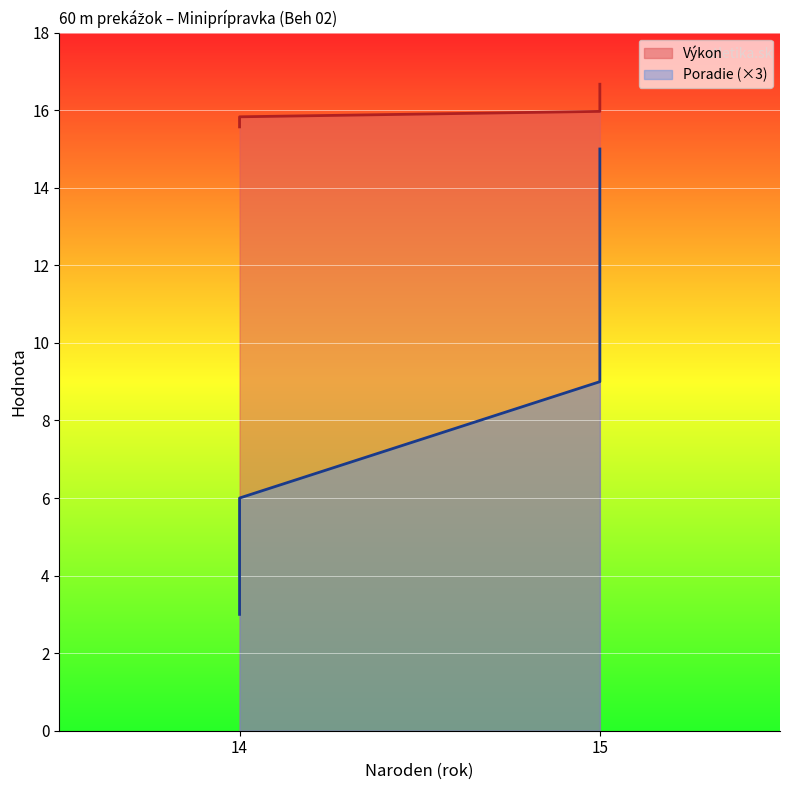

What is the sum of the Poradie values at 15 and 15?

27.0